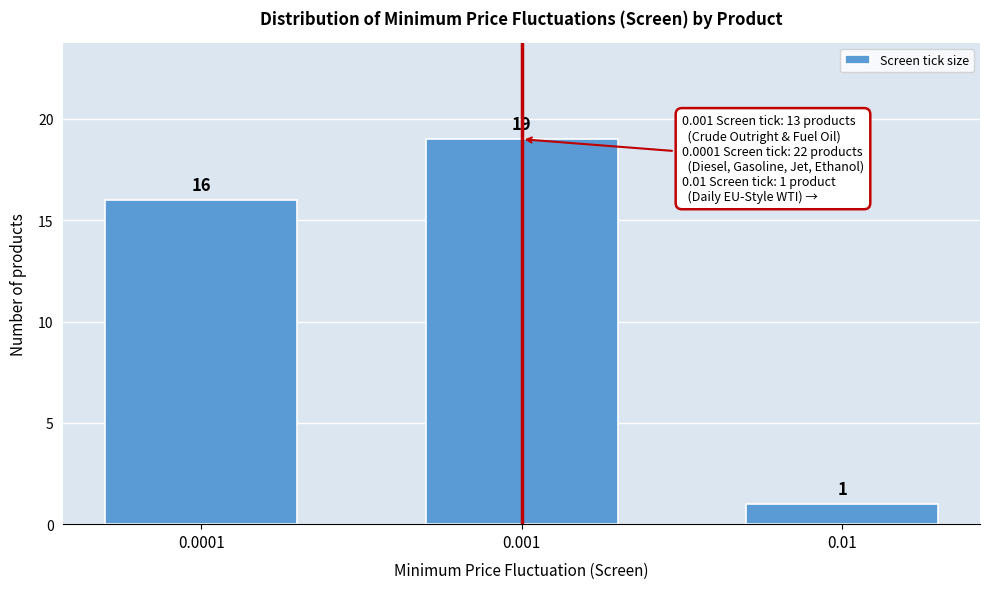

Reading left to right, transcribe all the data shown in this chart.

16	19	1